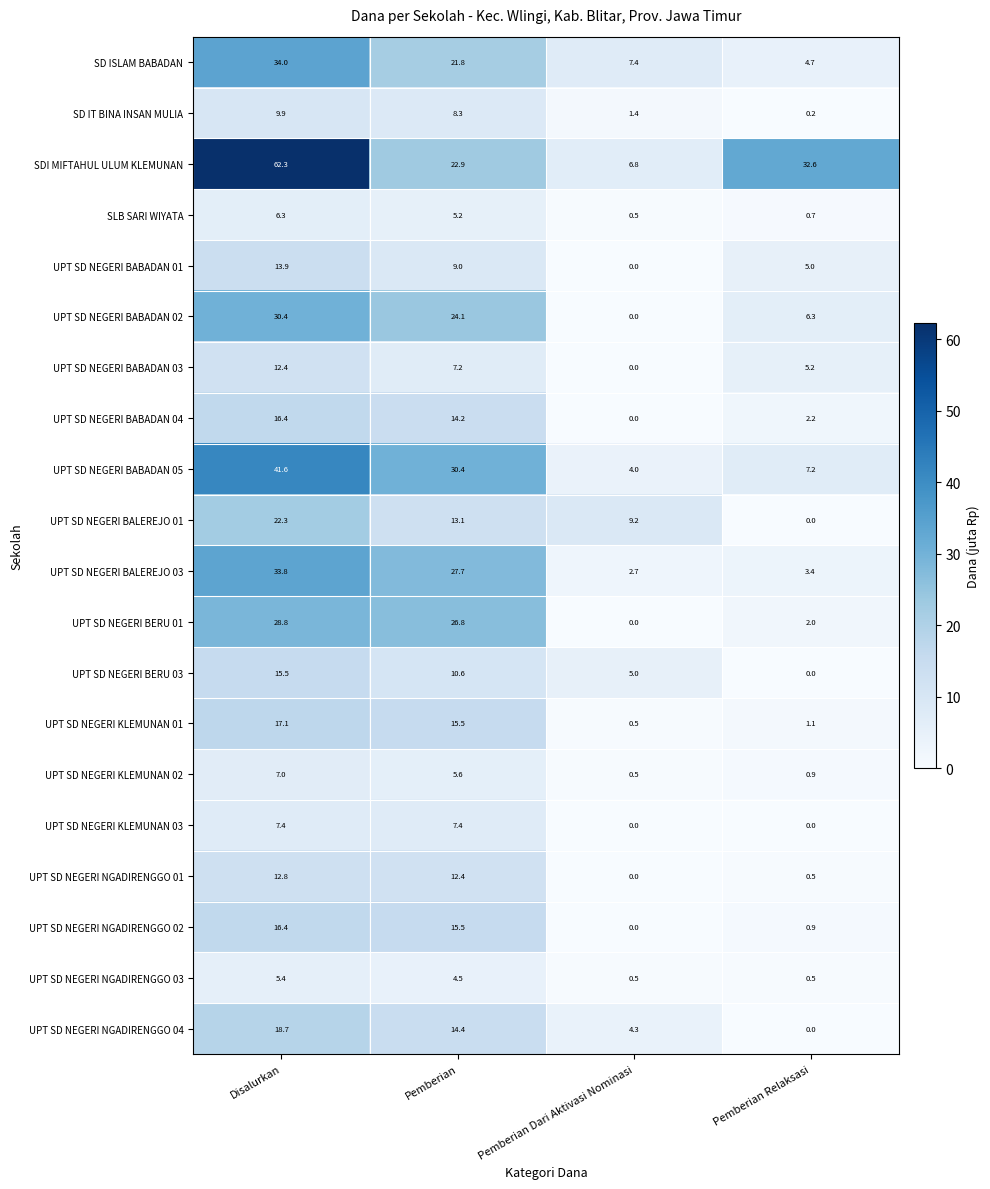

Between Disalurkan and Pemberian Relaksasi, which series saw the biggest shift?

UPT SD NEGERI BABADAN 05